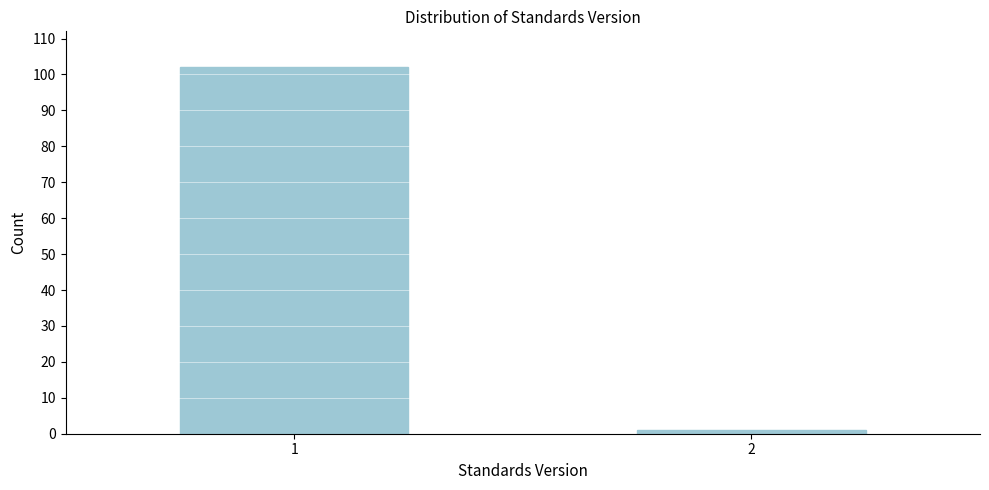

Reading left to right, extract all data points from this chart.

1=102	2=1